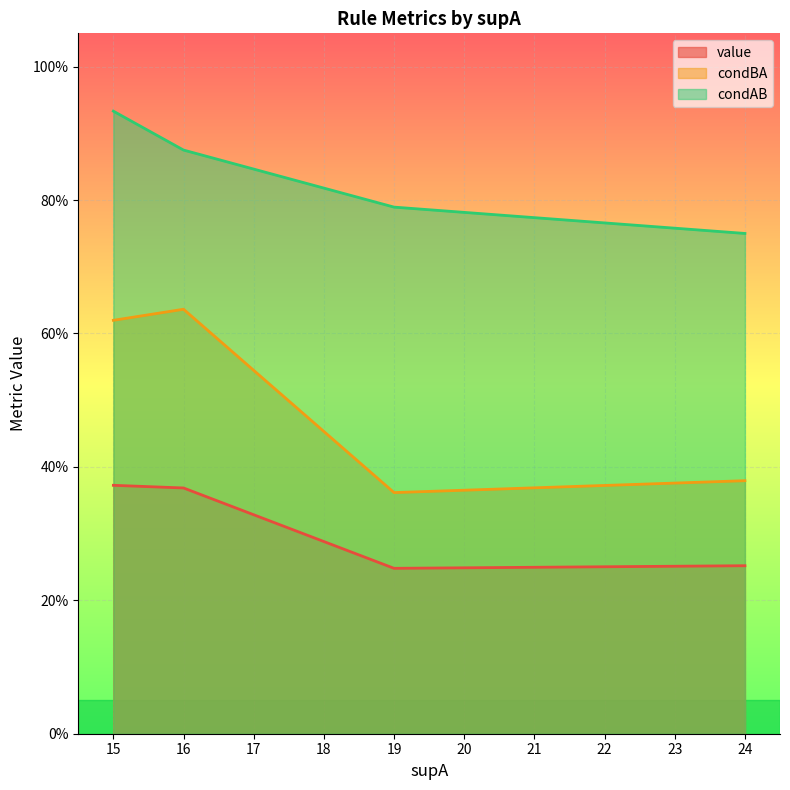

Rank the series by their average value, from lowest to highest.

value, condBA, condAB